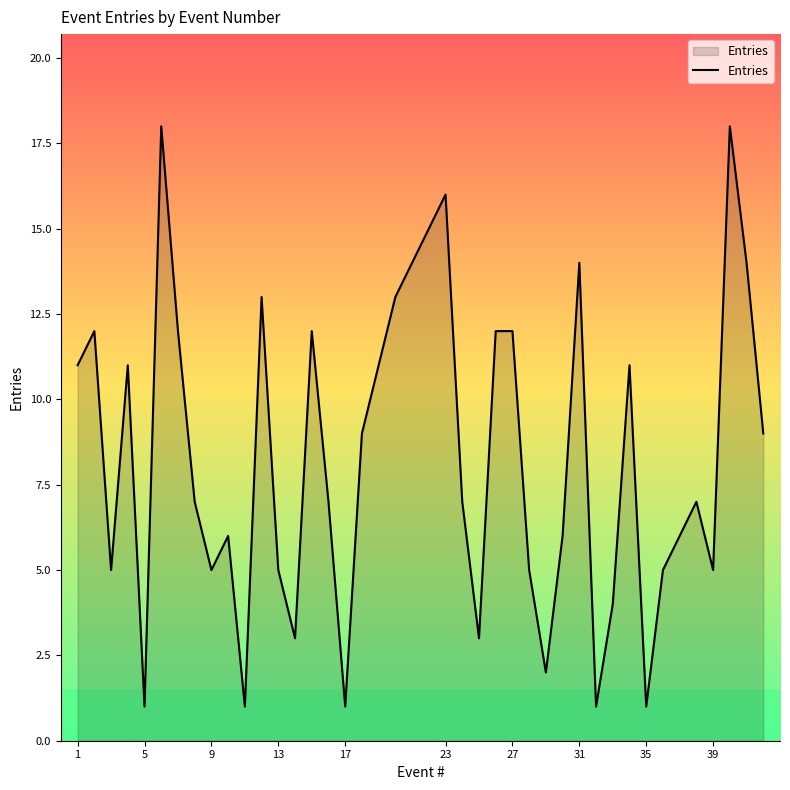

What is the greatest value displayed?

18